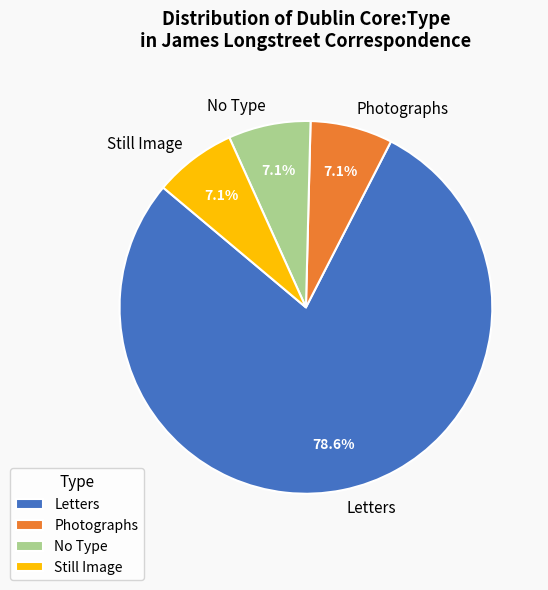

Which category has the biggest portion of the pie?

Letters